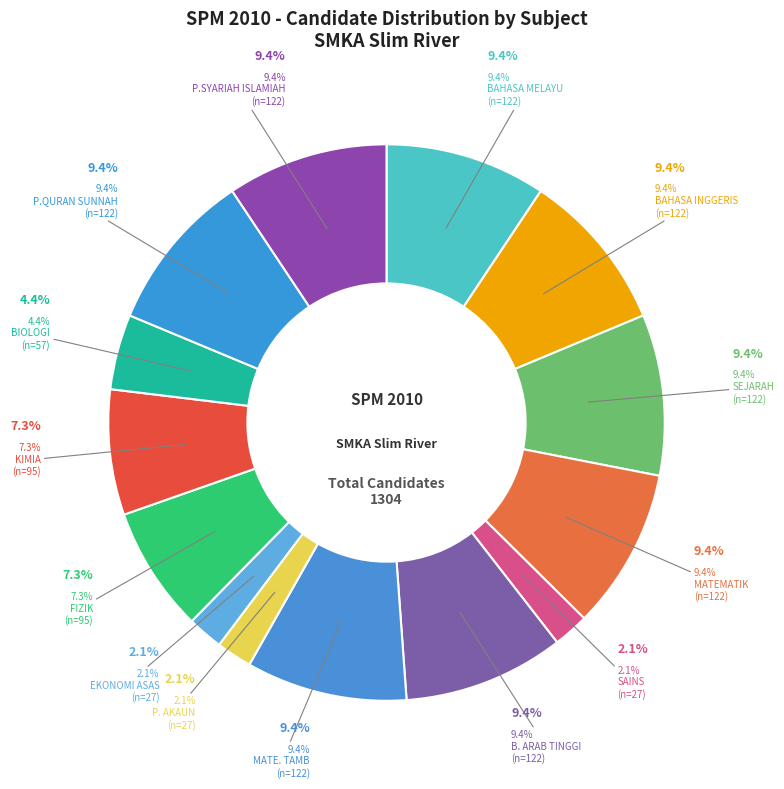

Is it true that MATE. TAMB is 9% of the pie?

True